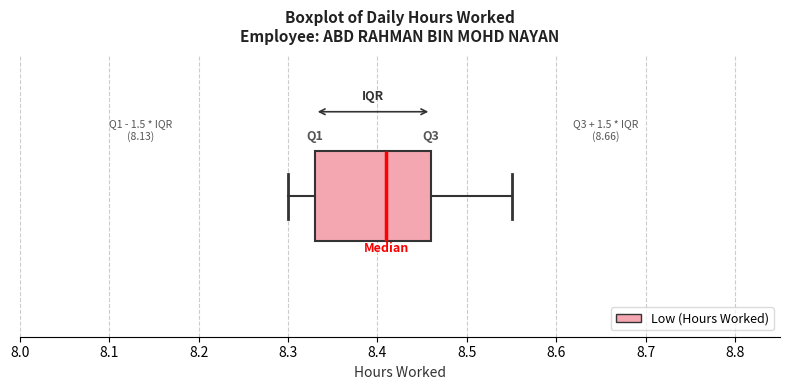

Transcribe this box plot: give where the median line is, the range the box spans, and where the two whiskers end, as read against the x-axis. The values are not printed on the chart, so give them approximately, as read against the axis.

median 8.41, box 8.33 to 8.46, whiskers 8.30 to 8.55